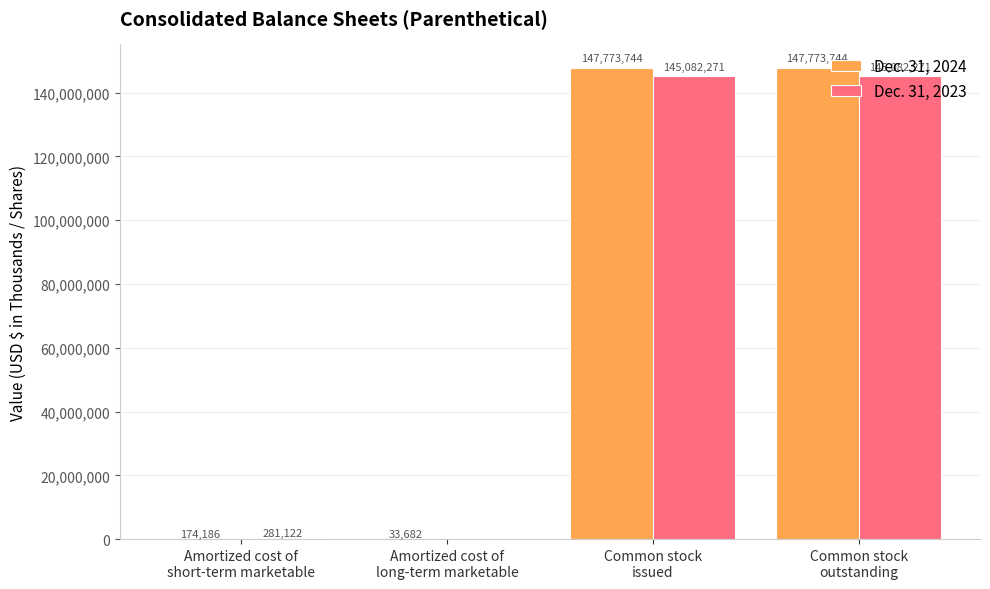

Which series has the largest total across all categories?

Dec. 31, 2024